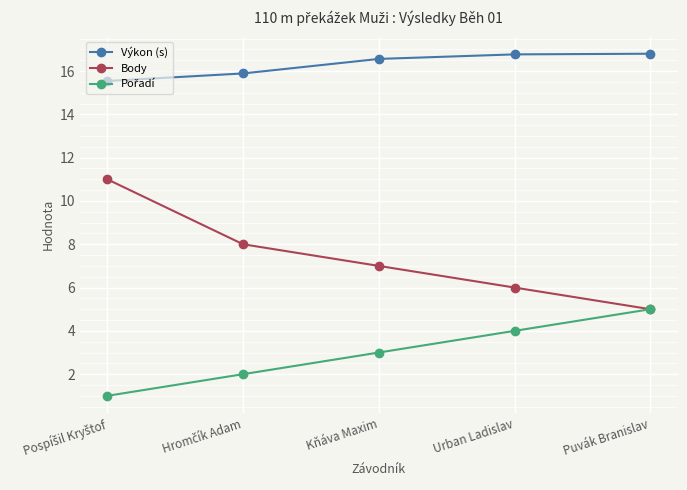

Which series has the widest spread of values?

Body